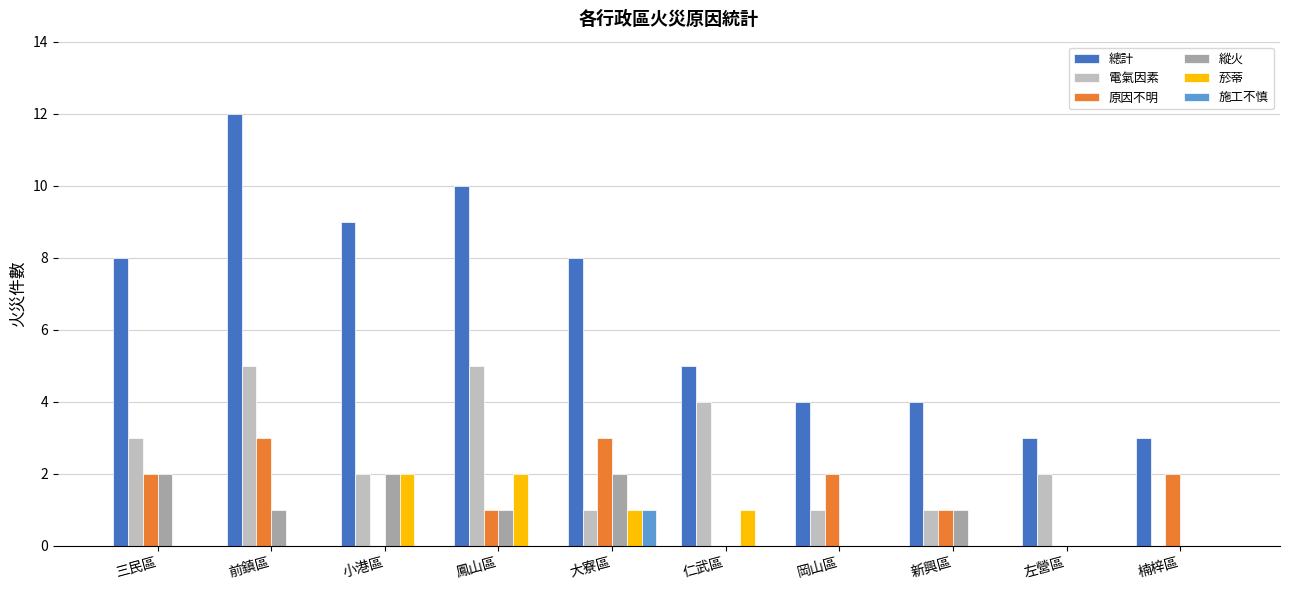

What is the spread (max minus min) of values at 三民區?

8